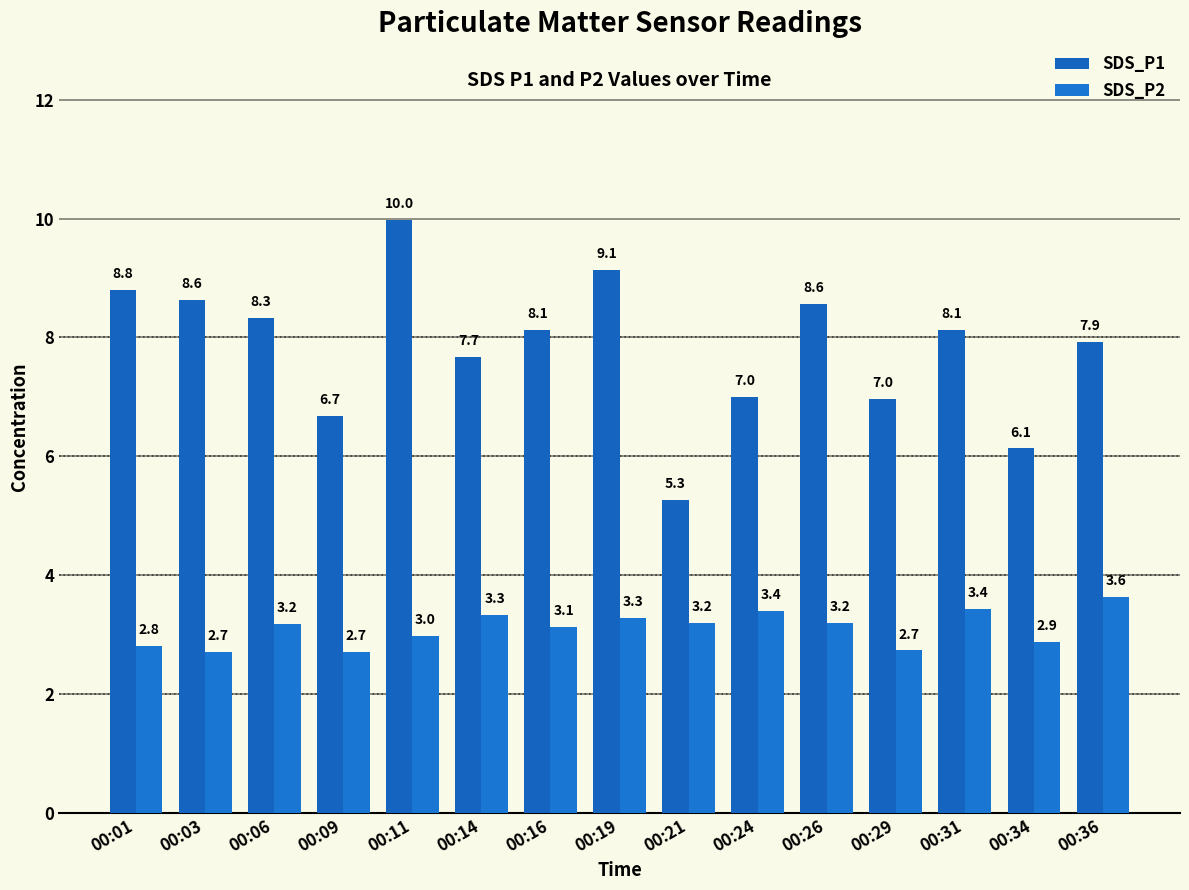

What are all the series names shown in the legend?

SDS_P1, SDS_P2